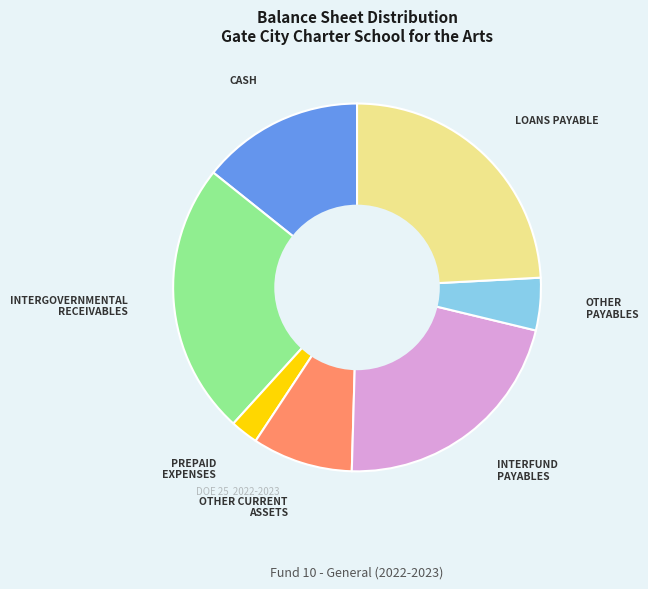

Is there any slice that represents more than half of the pie?

No